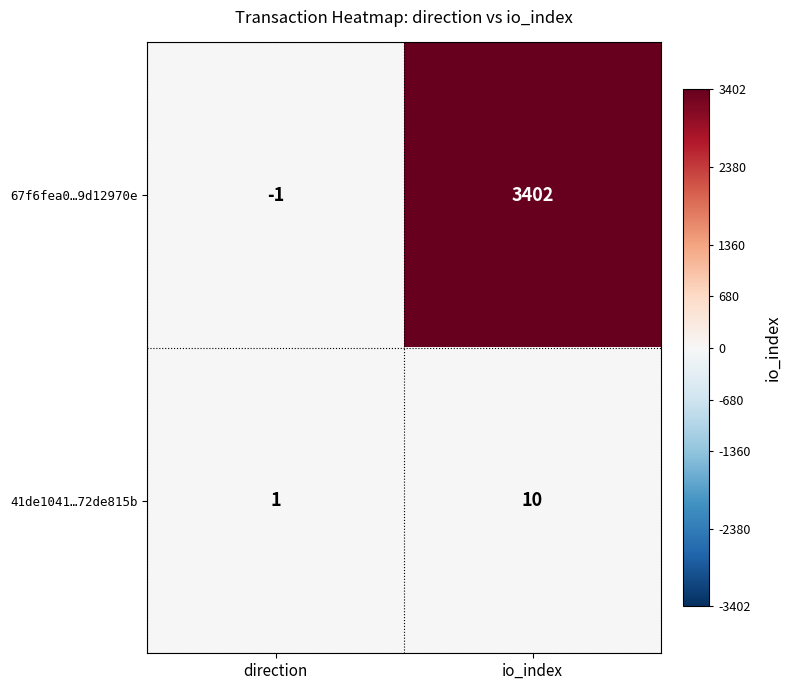

What is the sum of all 67f6fea0…9d12970e values?

3401